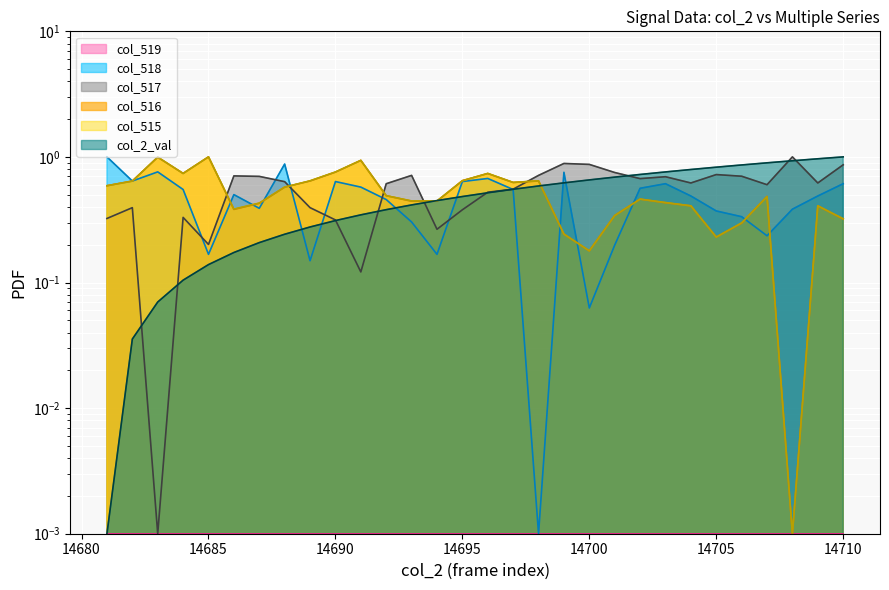

What is the total value across all series at 14685?

2.5